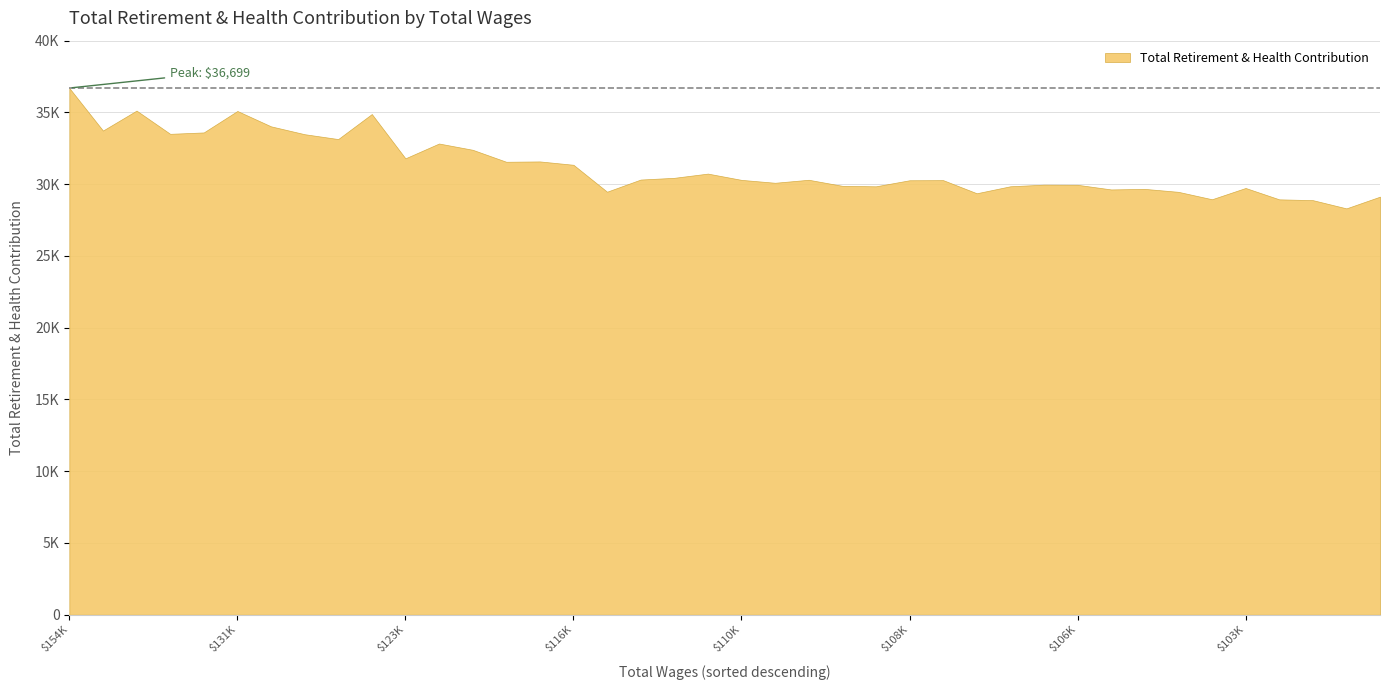

What is the difference between the second highest and second lowest values?

6239